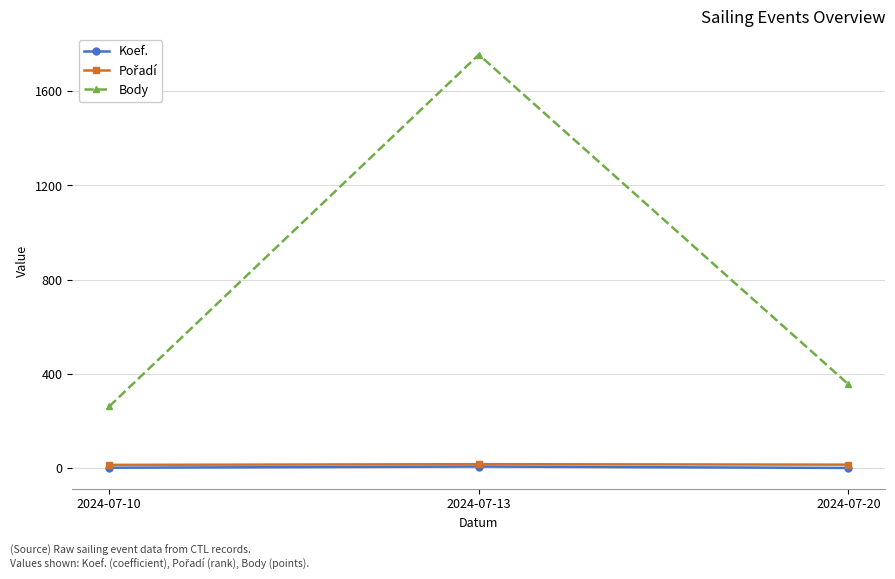

At which label does Body reach its minimum?

2024-07-10